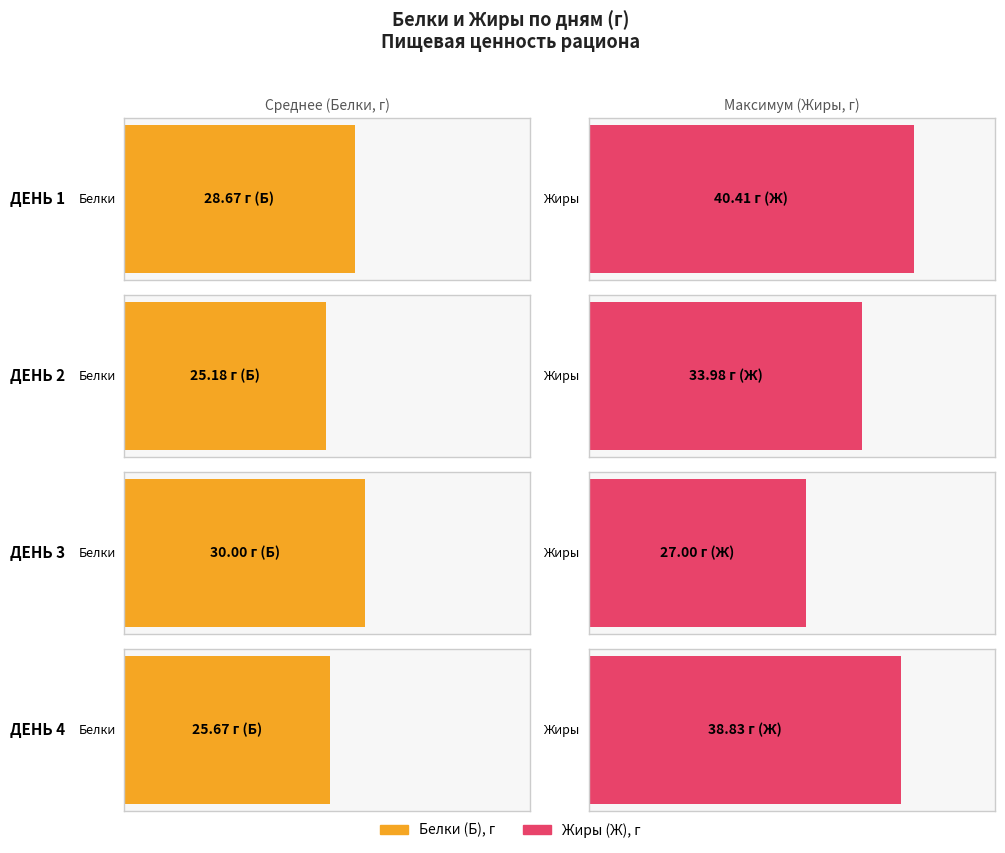

Is the value of Average utilization at ДЕНЬ 3 greater than the value of Maximum utilization at ДЕНЬ 2?

No